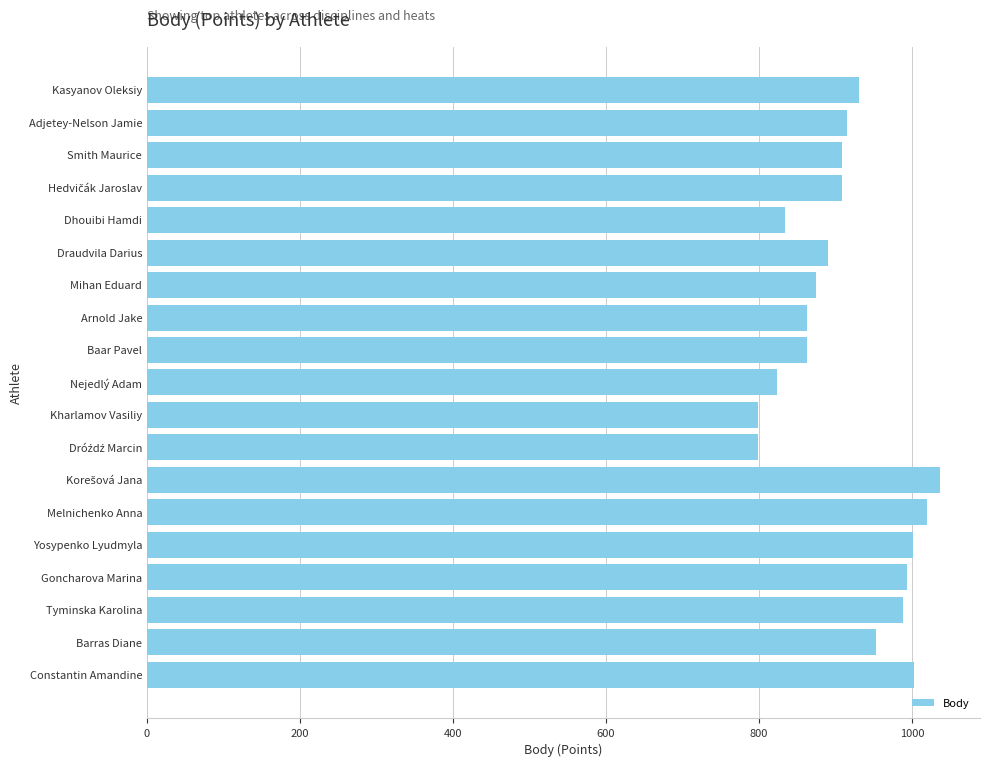

What is the sum of the values at Draudvila Darius and Baar Pavel?

1753